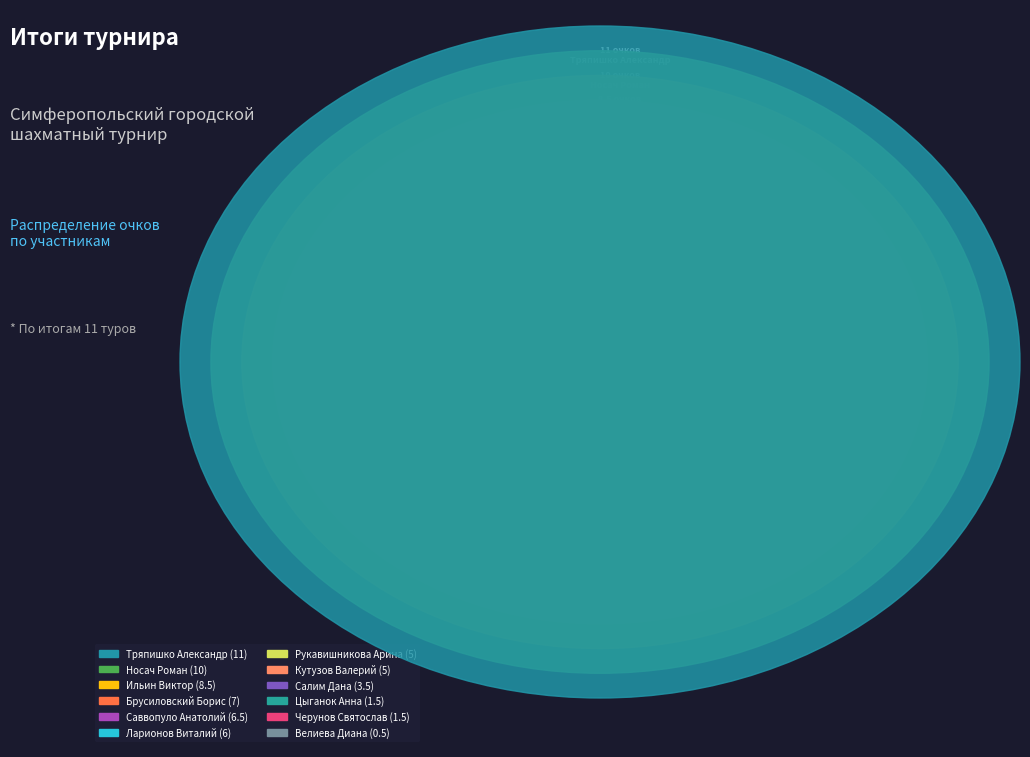

To the nearest percent, what portion does Цыганок Анна represent?

2%